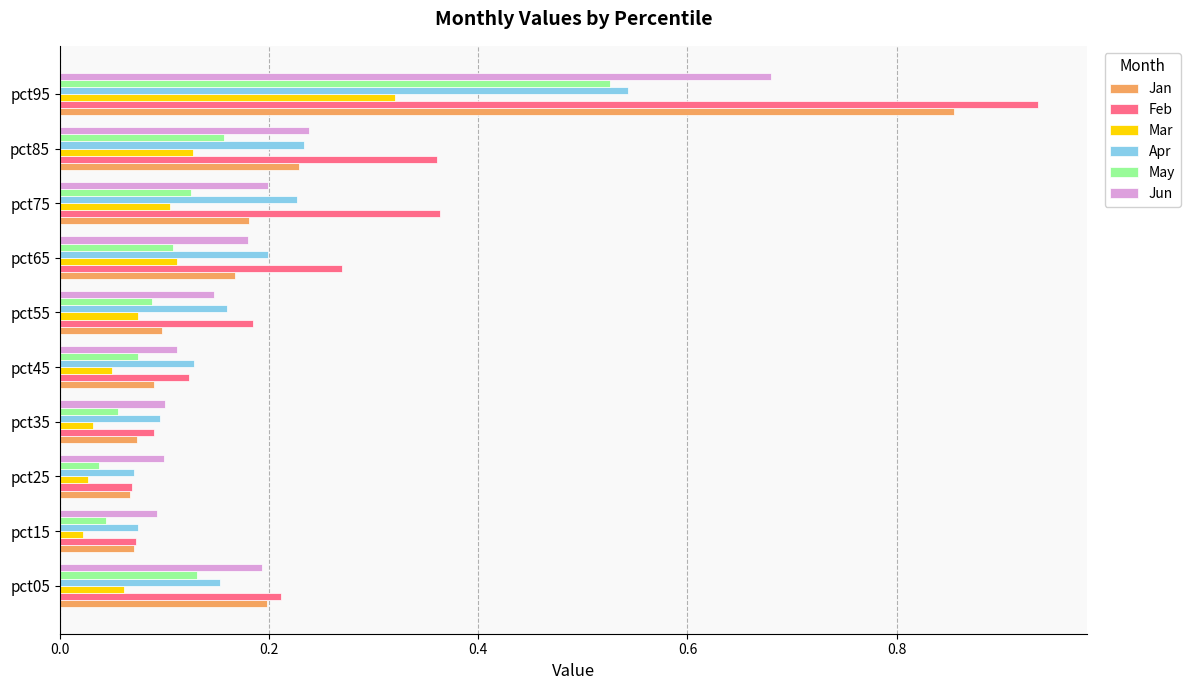

Count the Jun values in the range 0 to 1.

10